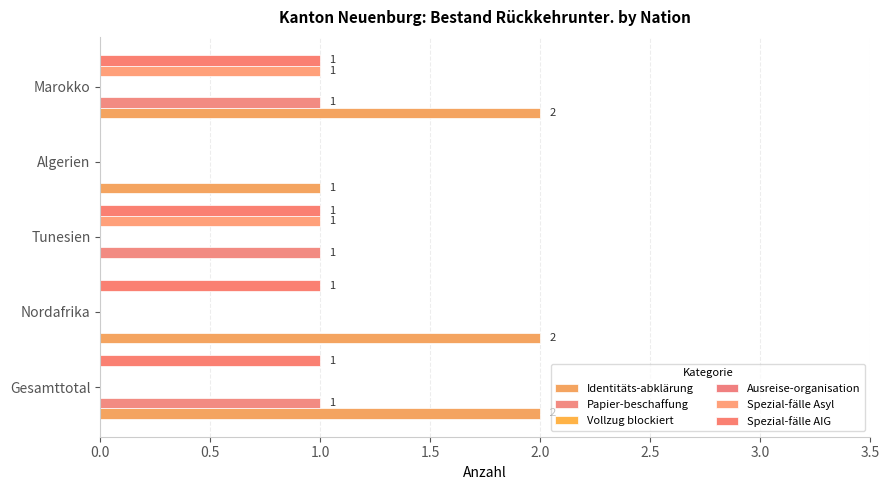

How many values in the Spezial-fälle Asyl series exceed 0?

2